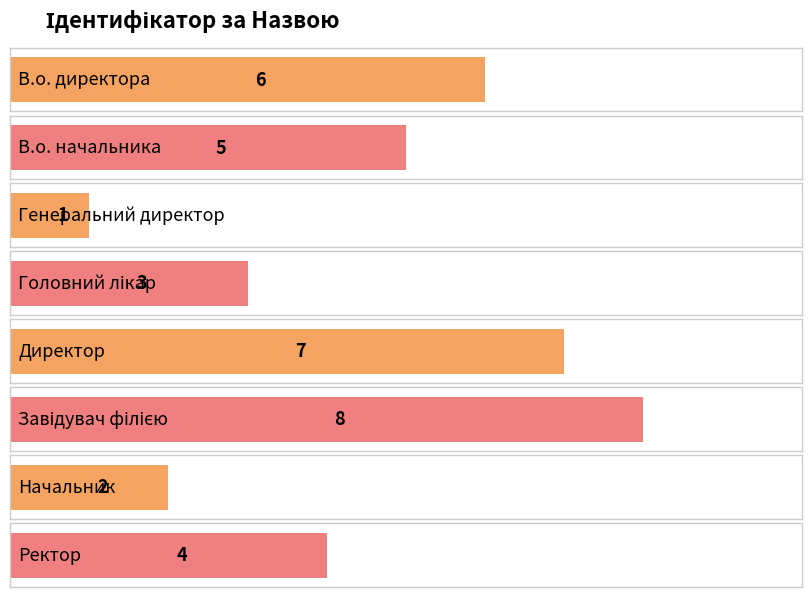

The value at Ректор is 7. True or false?

False